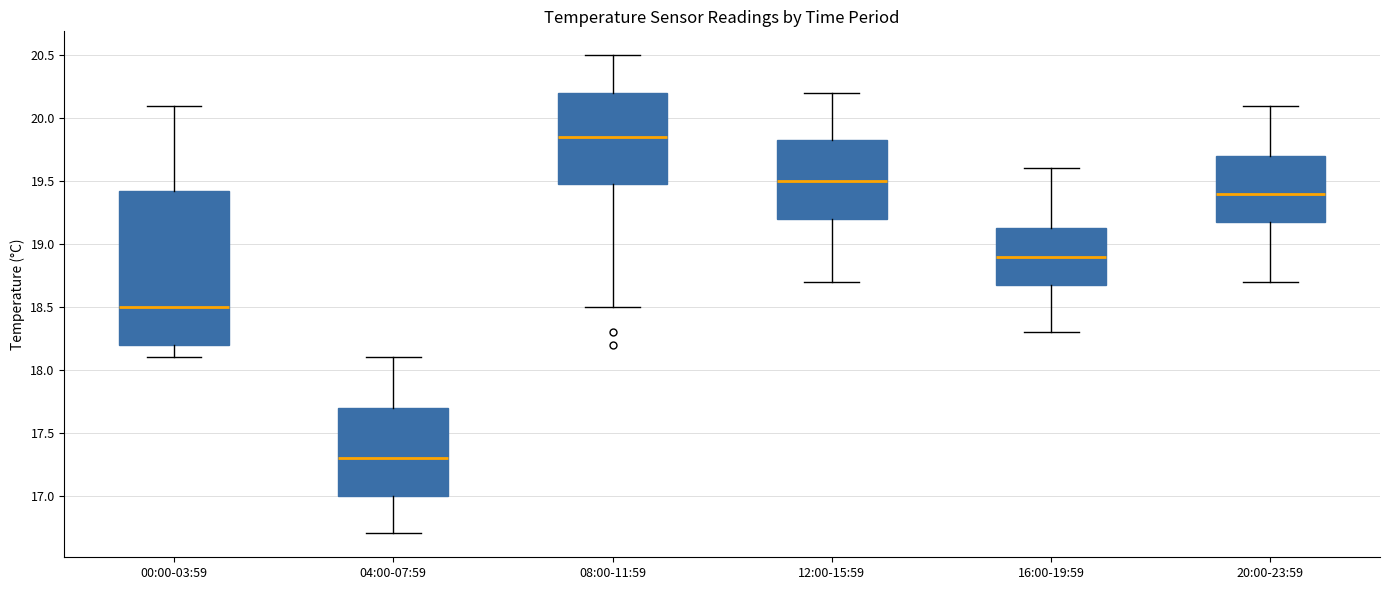

Reading left to right, read every box against the y-axis: the position of its median line, the range the box covers, and the ends of its whiskers. The values are not printed on the chart, so give them approximately, as read against the axis.

00:00-03:59: median 18.50, box 18.20 to 19.45, whiskers 18.10 to 20.10
04:00-07:59: median 17.30, box 17.00 to 17.70, whiskers 16.70 to 18.10
08:00-11:59: median 19.85, box 19.50 to 20.20, whiskers 18.50 to 20.50
12:00-15:59: median 19.50, box 19.20 to 19.85, whiskers 18.70 to 20.20
16:00-19:59: median 18.90, box 18.70 to 19.15, whiskers 18.30 to 19.60
20:00-23:59: median 19.40, box 19.20 to 19.70, whiskers 18.70 to 20.10